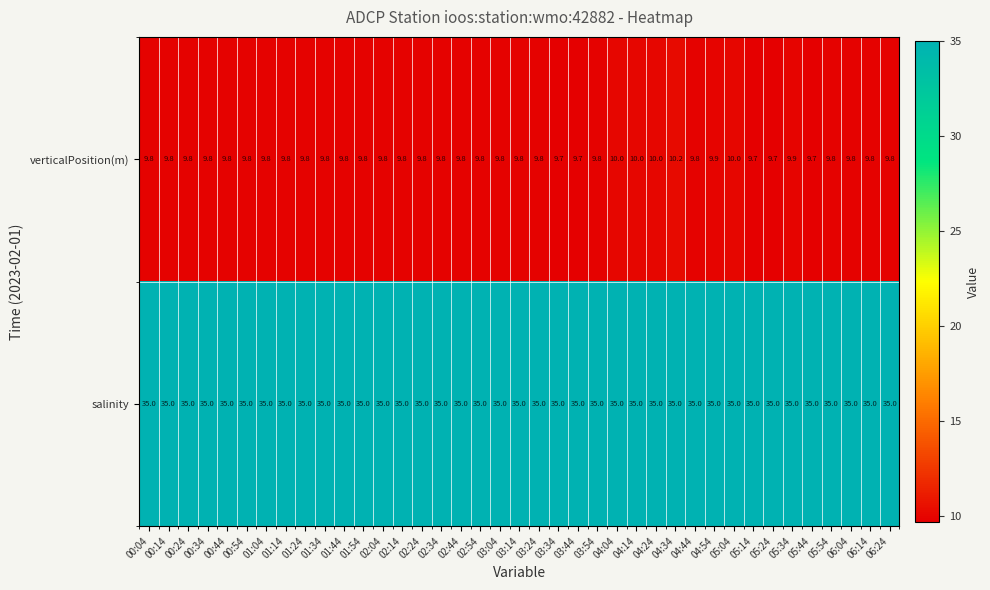

At which category is the sum across all series the highest?

04:34